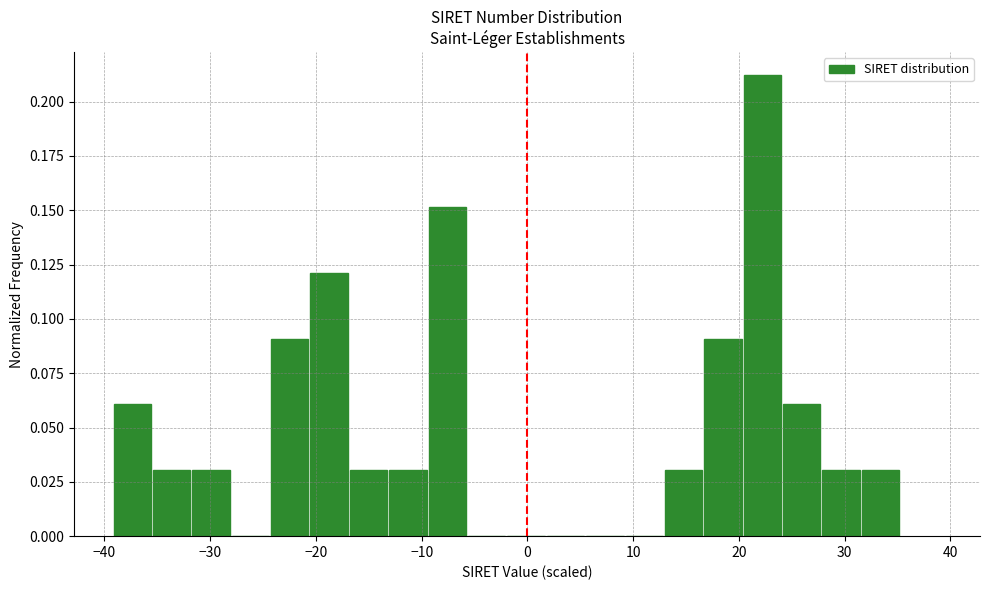

Read against the x-axis, roughly where is the centre of the tallest bar?

22